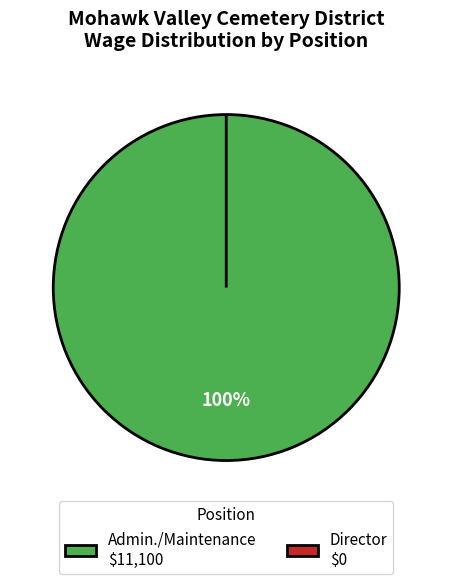

What is the total percentage of Director and Admin./Maintenance?

100.0%